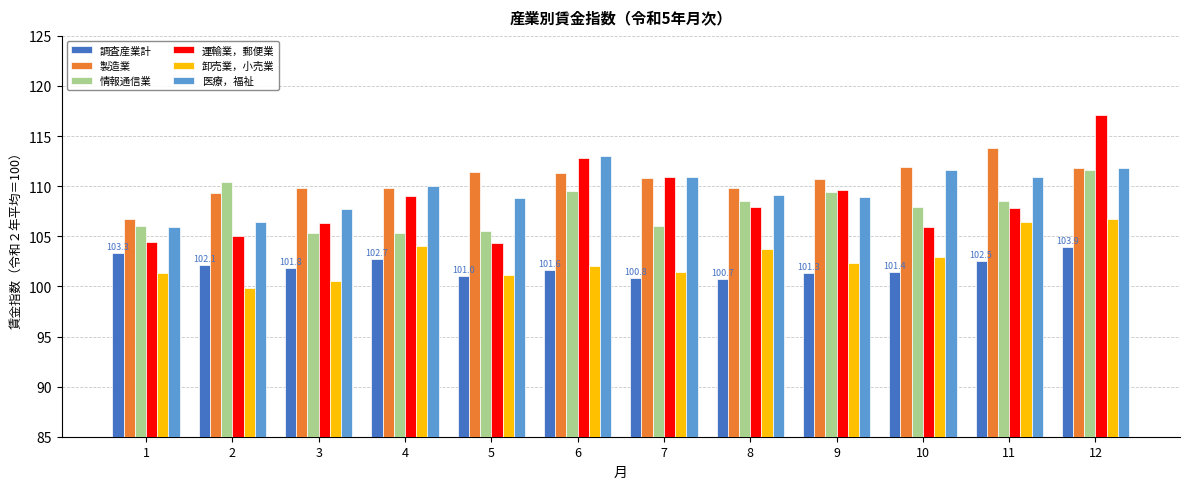

How many bars are there in total?

72